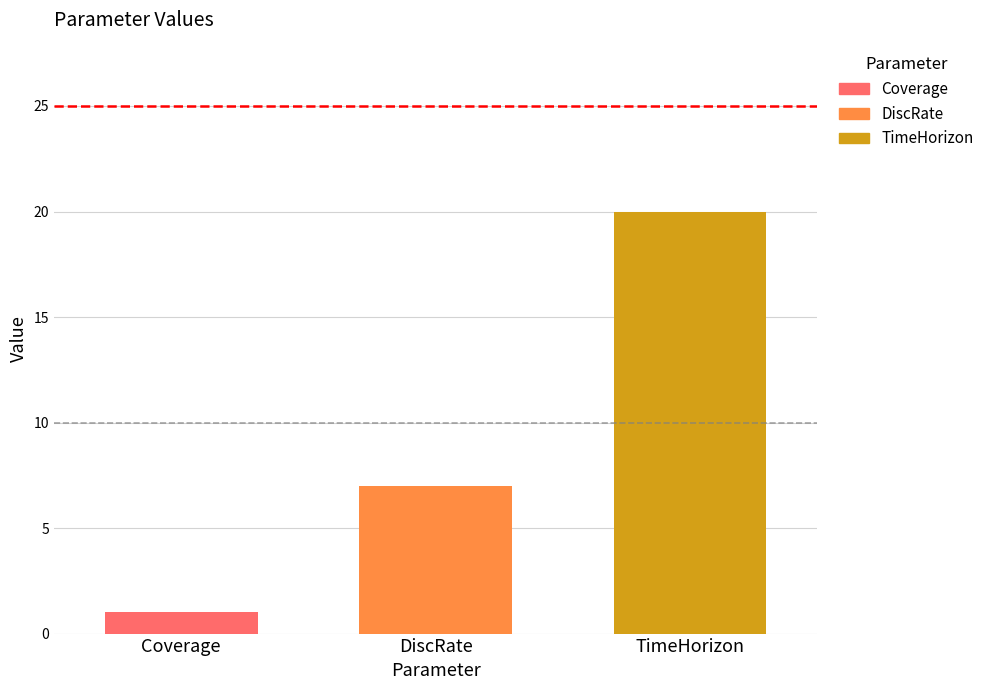

Reading left to right, transcribe all the data shown in this chart.

Coverage=1	DiscRate=7	TimeHorizon=20